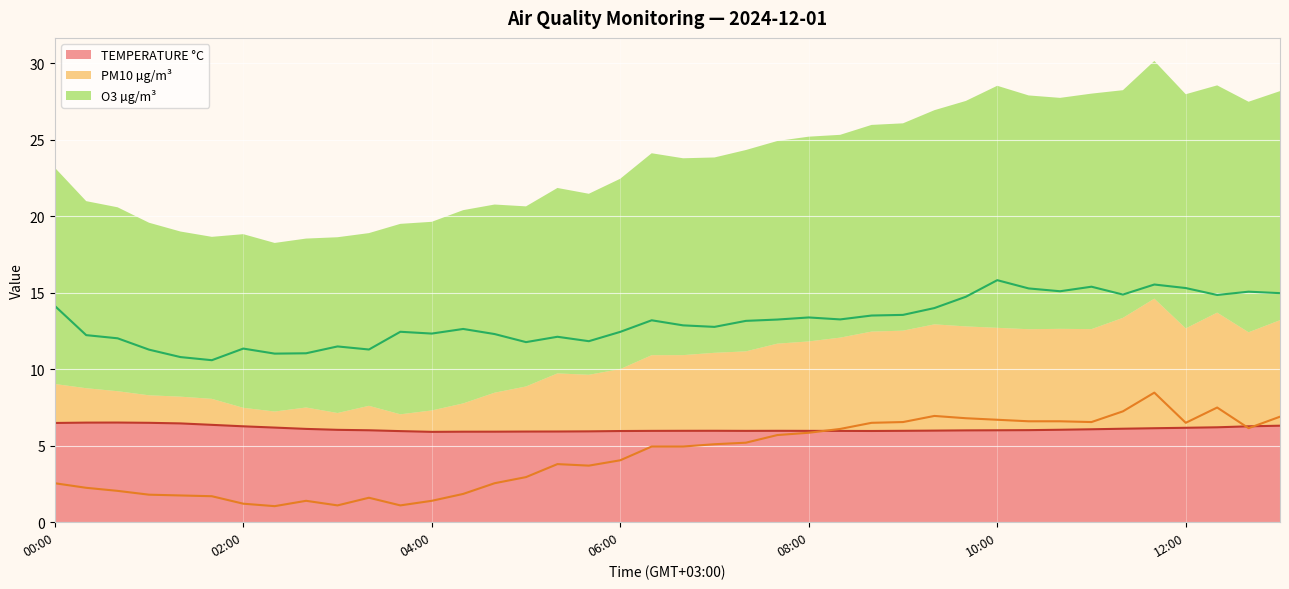

True or false: TEMPERATURE °C and O3 µg/m³ cross at least once.

False